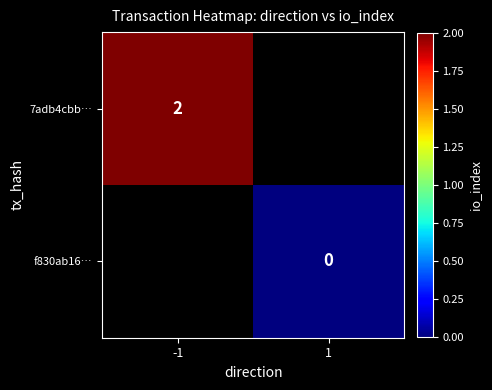

The 7adb4cbb… series shows 2 at -1. True or false?

True